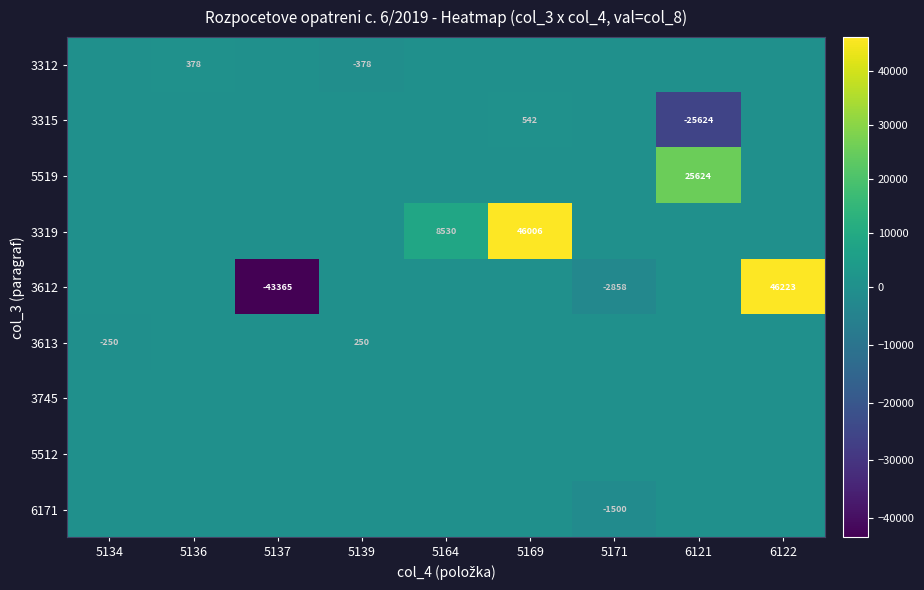

Is it true that 3612 equals -2858 at 5171?

True